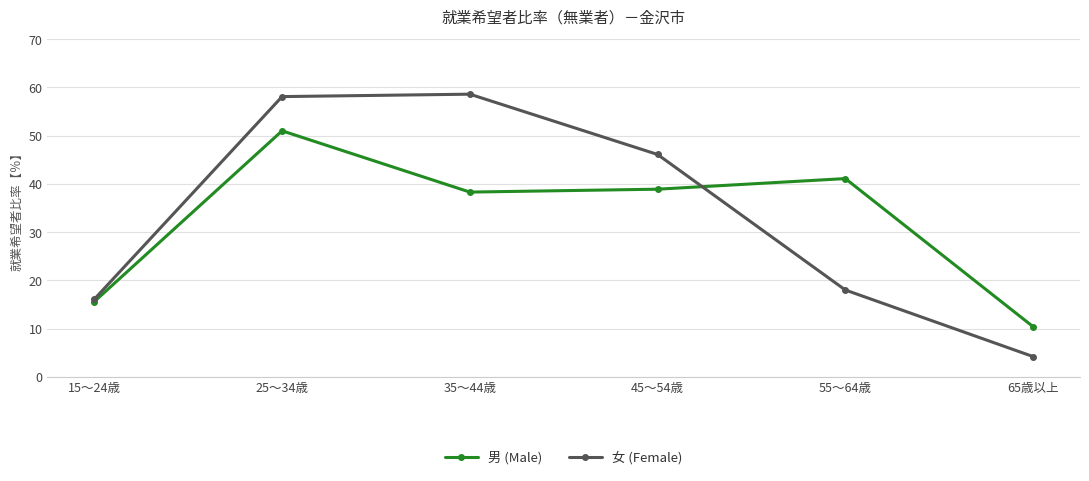

At how many categories does at least one series exceed 29?

4